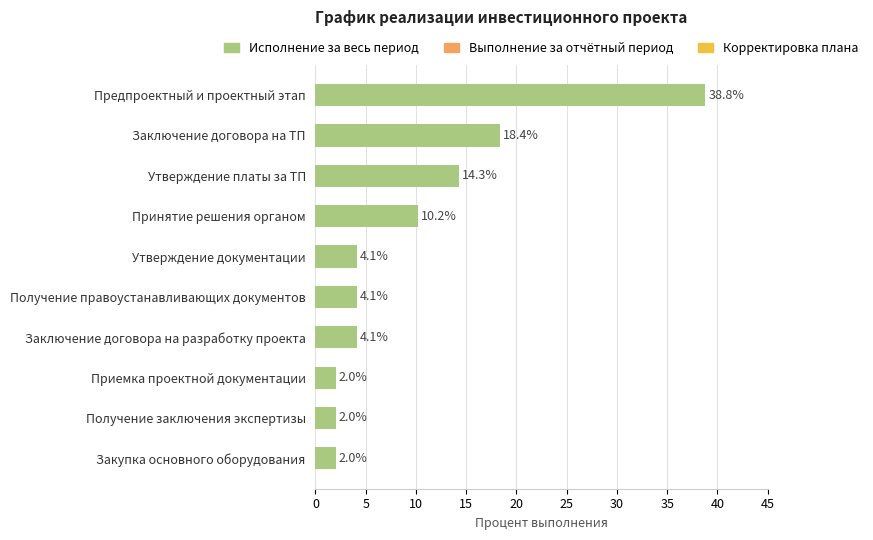

Reading top to bottom, transcribe all the data shown in this chart.

Предпроектный и проектный этап=38.8	Заключение договора на ТП=18.4	Утверждение платы за ТП=14.3	Принятие решения органом=10.2	Утверждение документации=4.1	Получение правоустанавливающих документов=4.1	Заключение договора на разработку проекта=4.1	Приемка проектной документации=2.0	Получение заключения экспертизы=2.0	Закупка основного оборудования=2.0